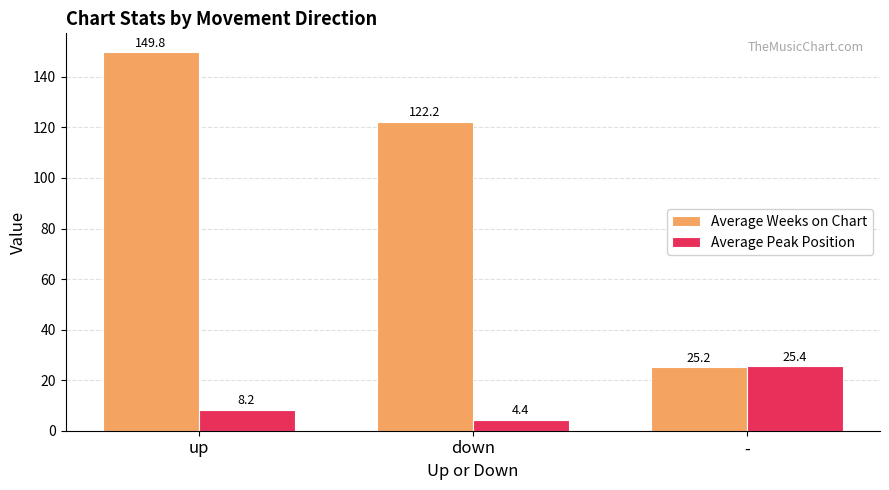

Is it true that Average Weeks on Chart equals 8.3 at -?

False